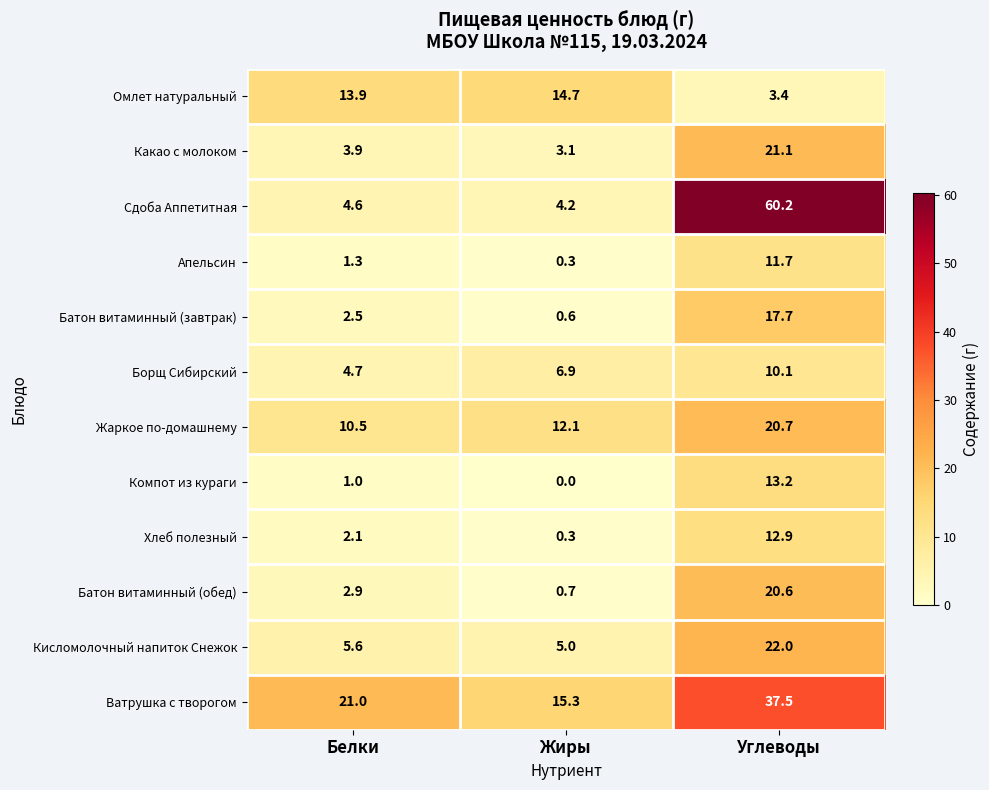

Is it true that Сдоба Аппетитная equals 1.2 at Белки?

False